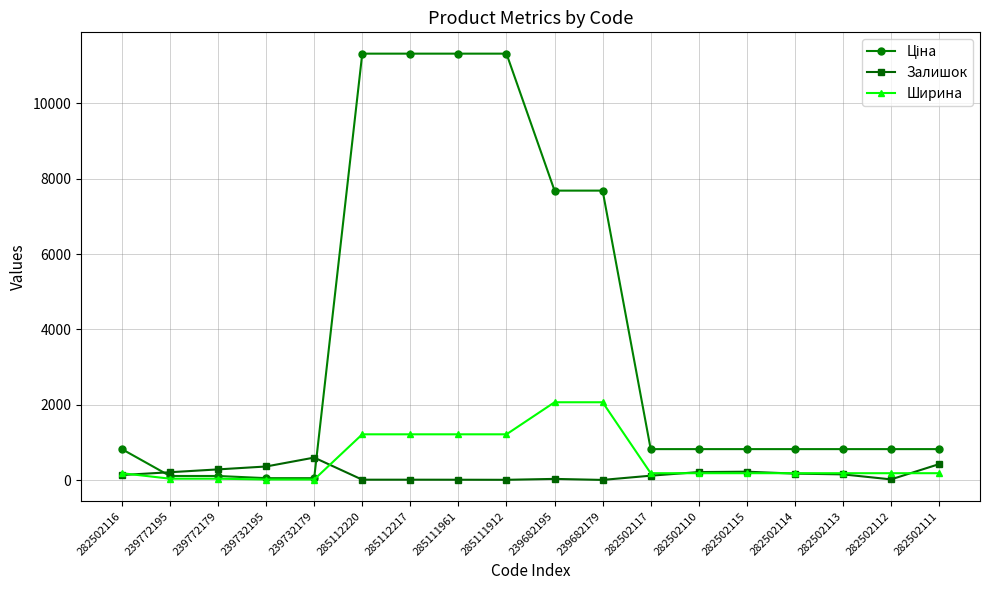

What is the average value of the Ширина series?

592.4